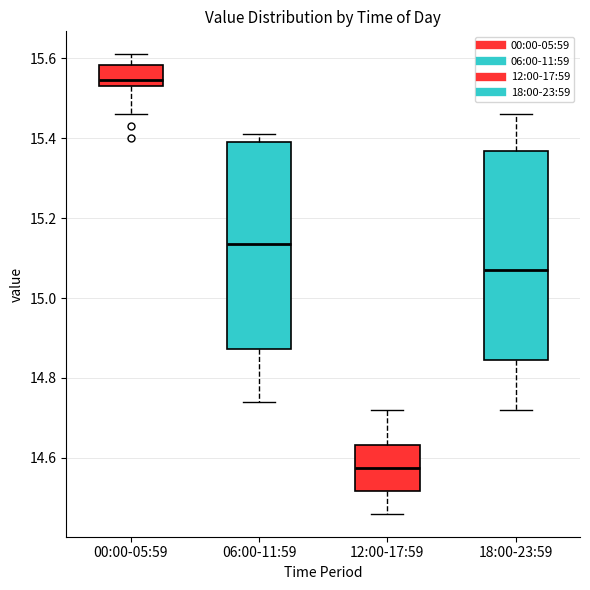

Where does the lower whisker of the box for 06:00-11:59 end on the y-axis? The values are not printed on the chart, so give them approximately, as read against the axis.

14.74